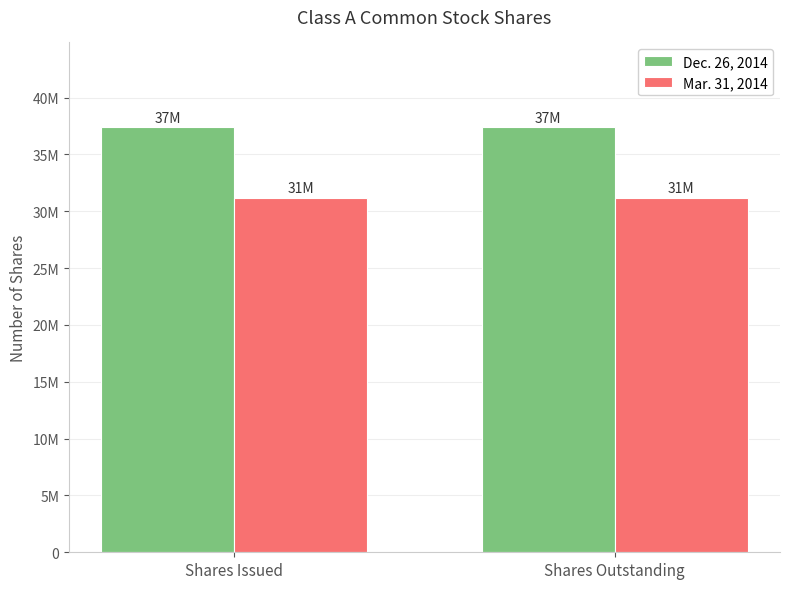

What is the label of the 1st bar from the right?

Shares Outstanding